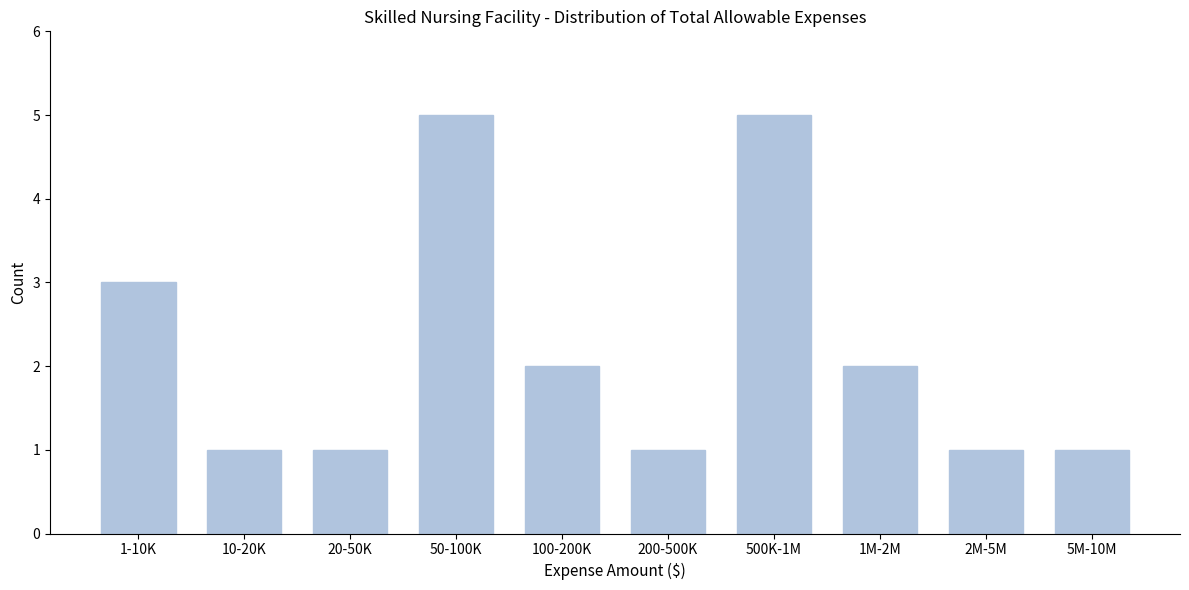

Reading left to right, extract all data points from this chart.

1-10K=3	10-20K=1	20-50K=1	50-100K=5	100-200K=2	200-500K=1	500K-1M=5	1M-2M=2	2M-5M=1	5M-10M=1